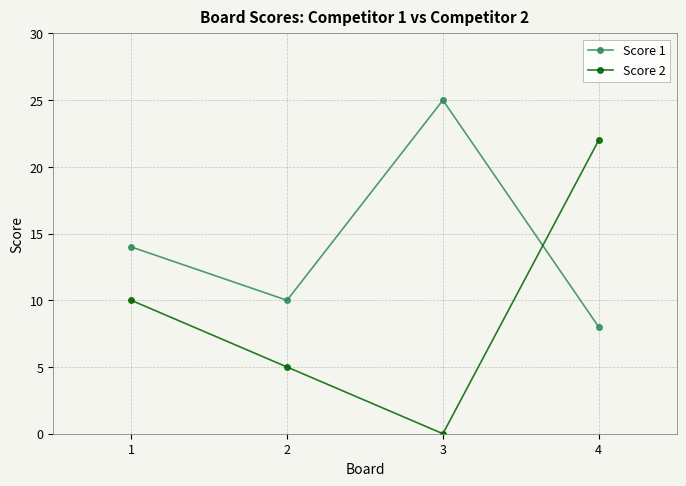

What is the difference between the second highest and second lowest values in the Score 1 series?

4